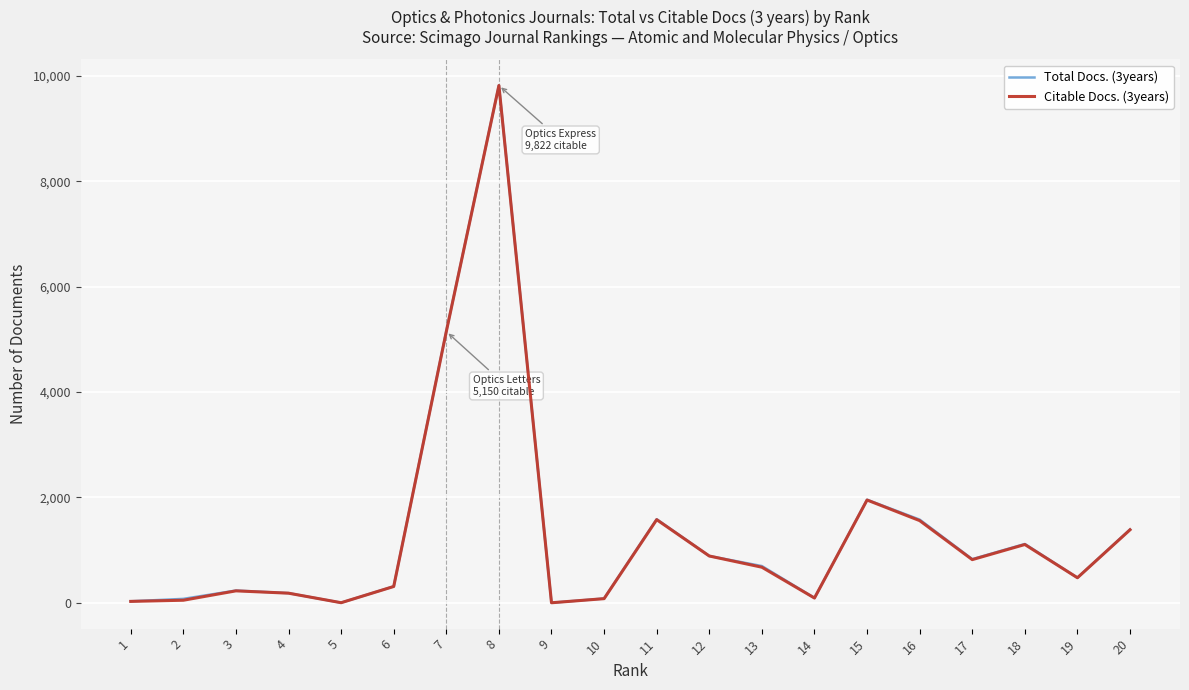

The value of Total Docs. (3years) at 12 is 888. True or false?

True